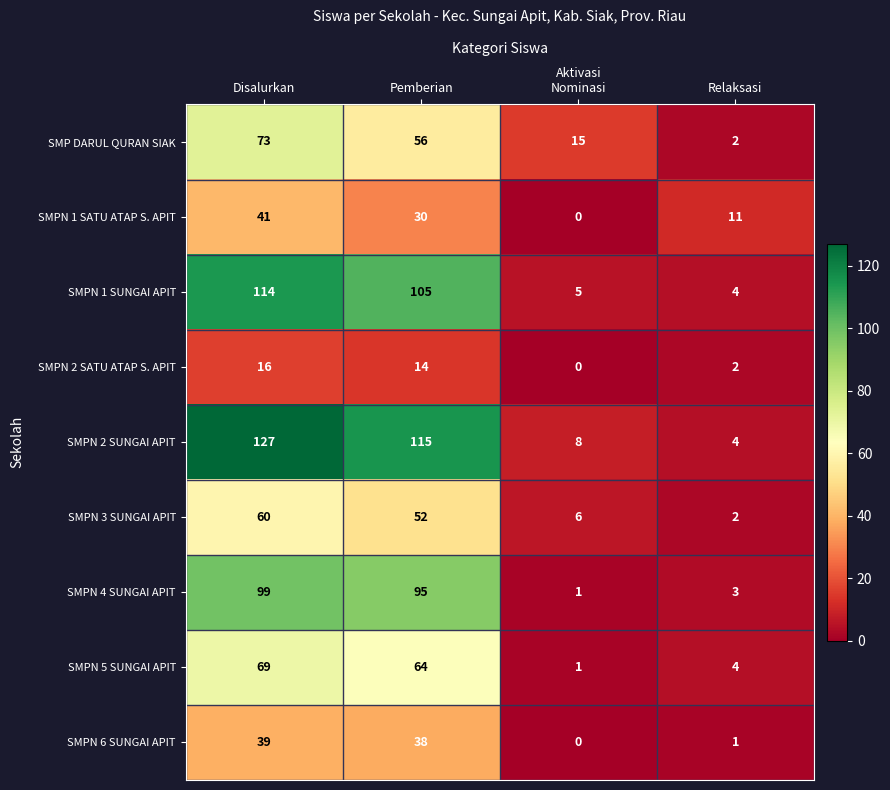

What is the difference between the maximum and minimum values in the SMPN 6 SUNGAI APIT series?

39